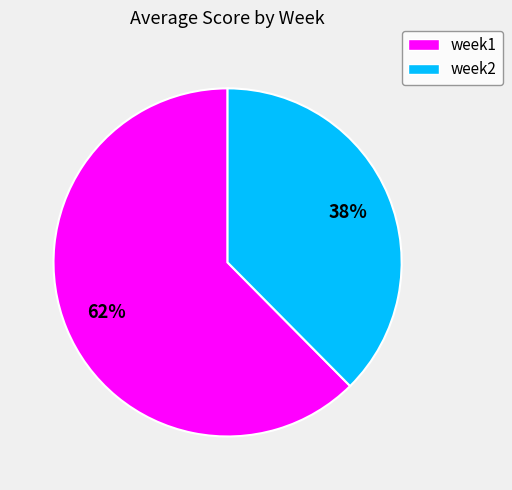

The week2 slice represents 32% of the pie. True or false?

False